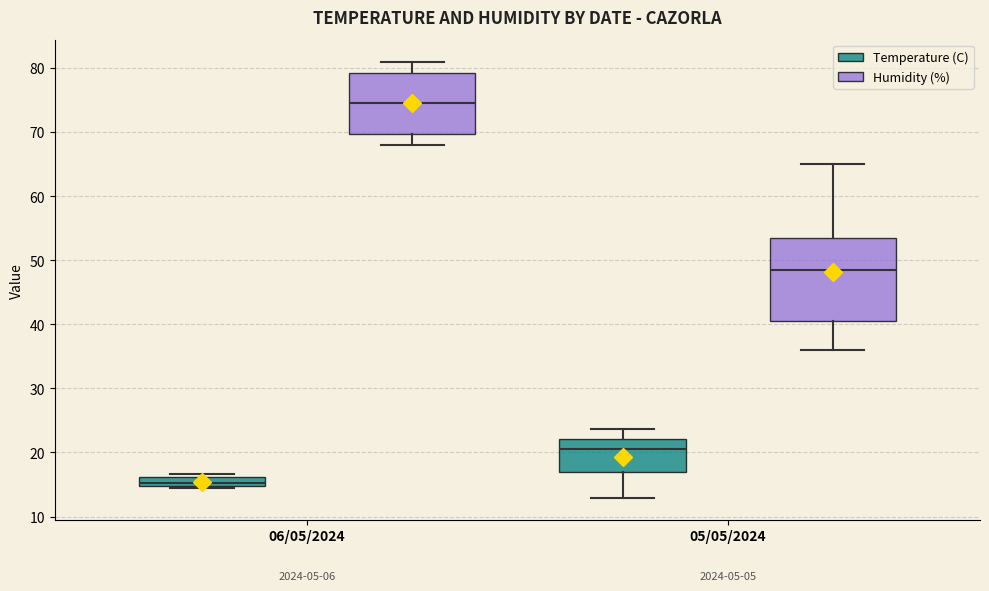

Where does the lower whisker of the box for 05/05/2024 (Humidity (%)) end on the y-axis? The values are not printed on the chart, so give them approximately, as read against the axis.

36